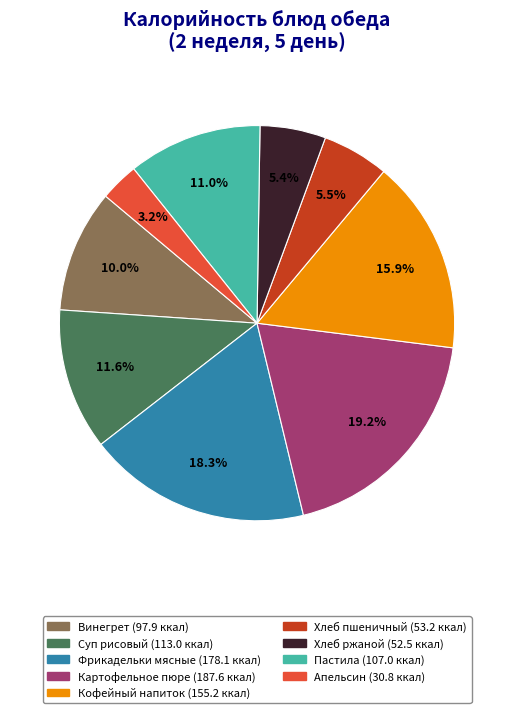

Does Фрикадельки мясные represent more than half of the total?

No